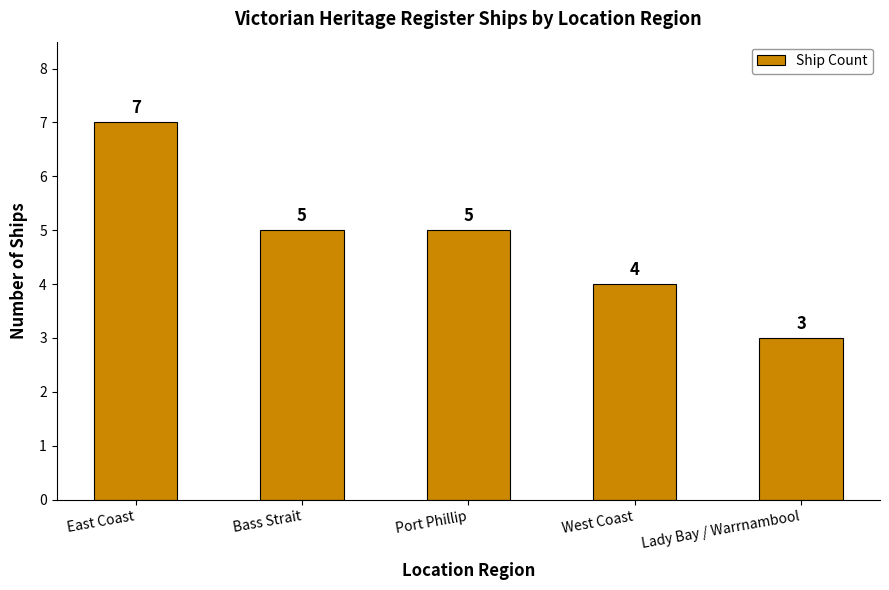

What is the smallest value displayed?

3